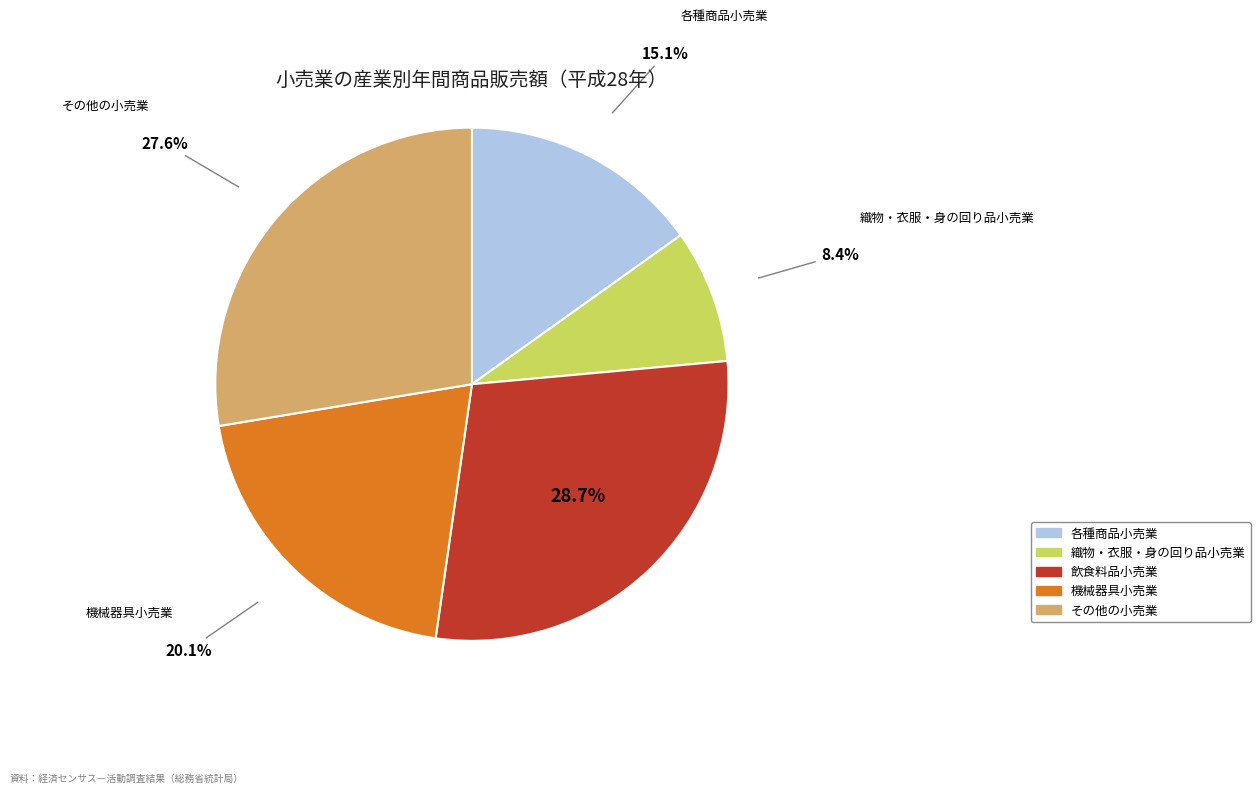

Rank the categories by value from highest to lowest.

飲食料品小売業, その他の小売業, 機械器具小売業, 各種商品小売業, 織物・衣服・身の回り品小売業